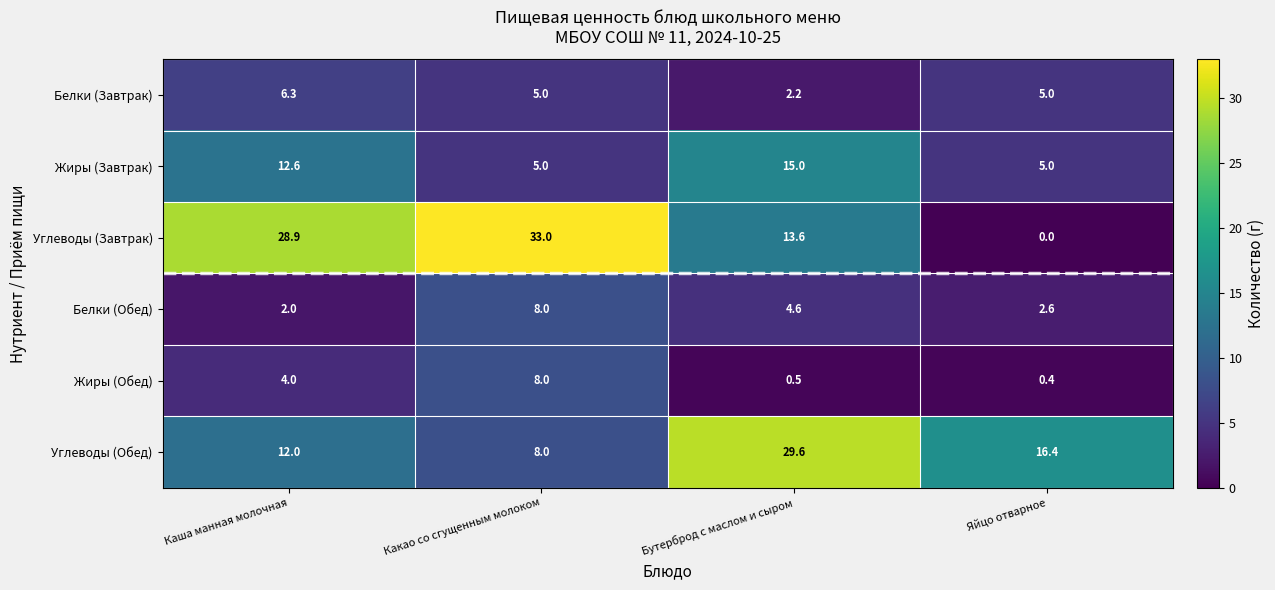

Which series has the largest total across all categories?

Углеводы (Завтрак)